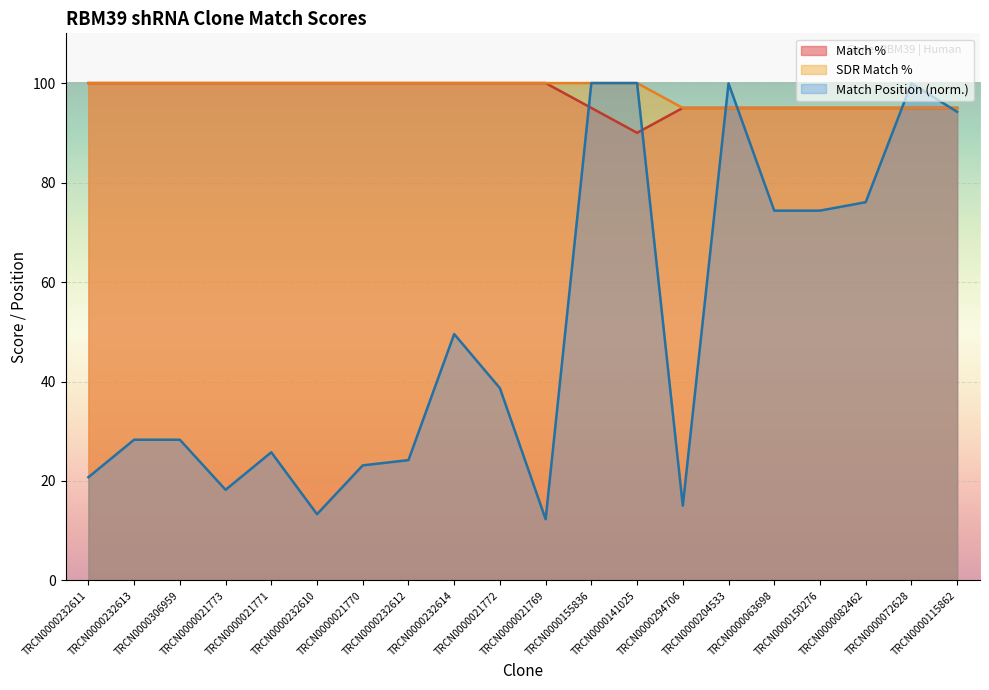

Rank the series at TRCN0000021771 from highest to lowest value.

Match %, SDR Match %, Match Position